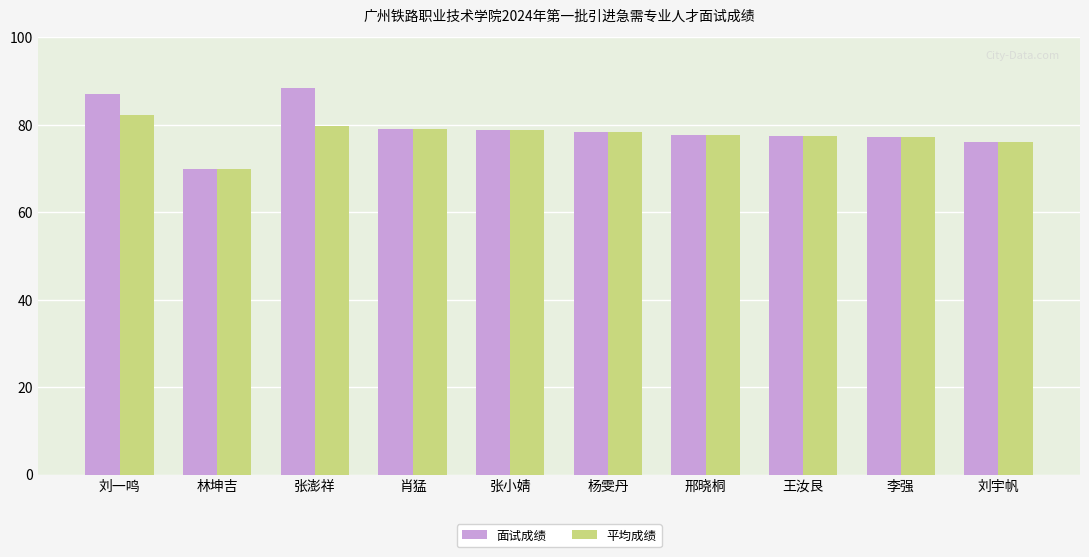

List the series in order of their peak value, highest first.

面试成绩, 平均成绩